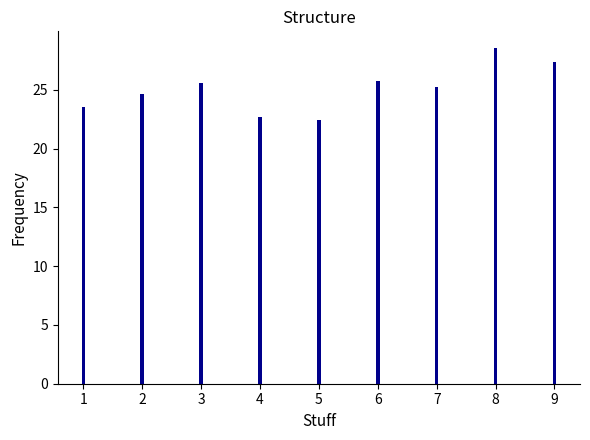

Reading right to left, list all the values displayed in this chart.

9=27.4	8=28.6	7=25.2	6=25.7	5=22.4	4=22.7	3=25.6	2=24.7	1=23.6